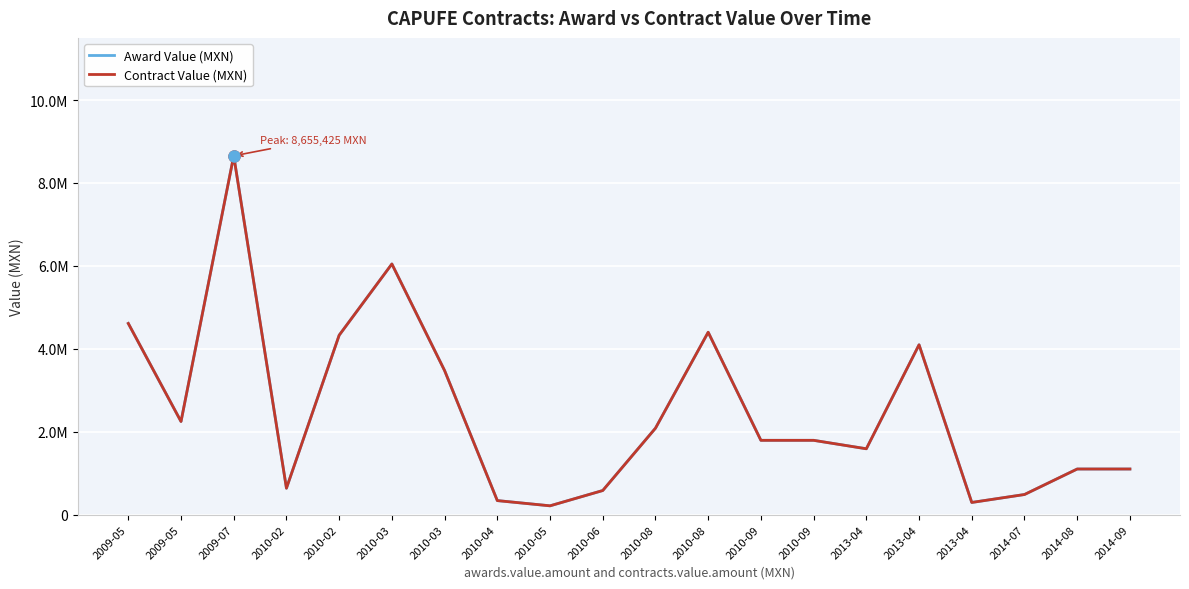

What is the highest value of the Award Value (MXN) series?

8655425.0